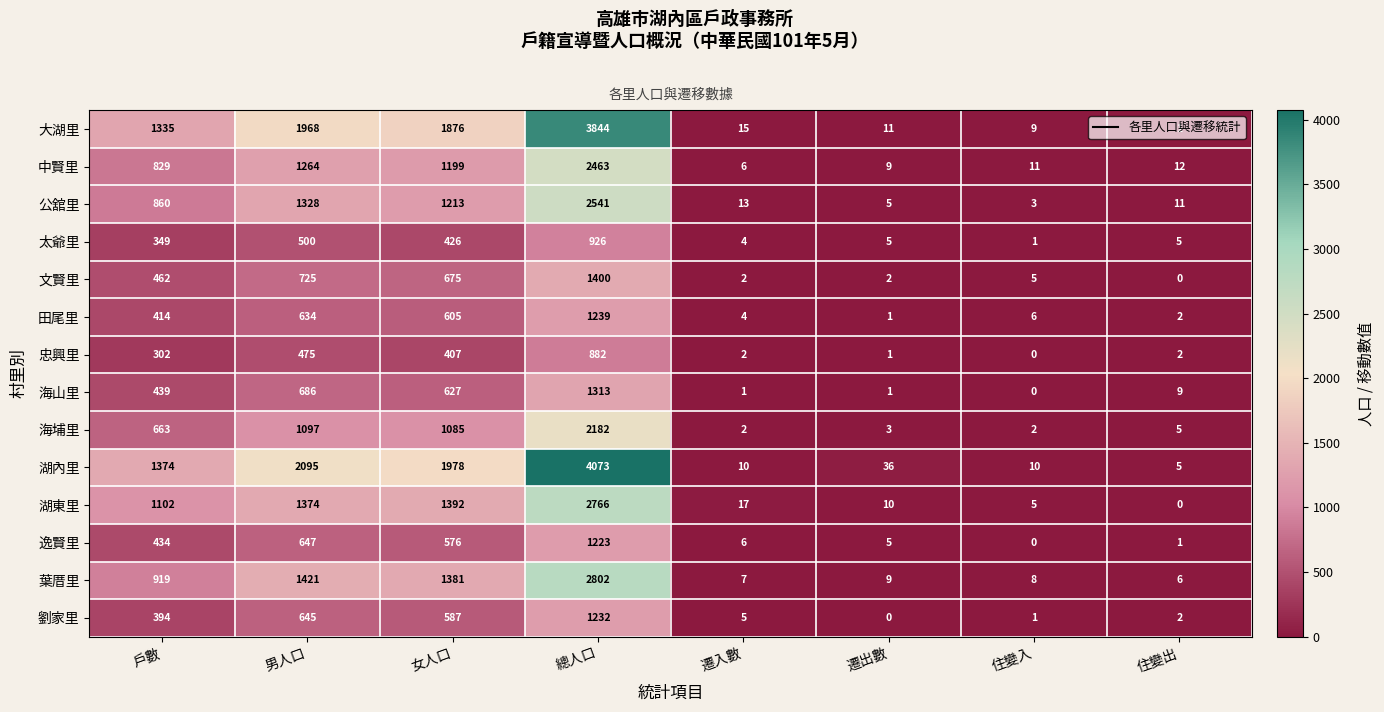

The 劉家里 series shows 683 at 遷出數. True or false?

False